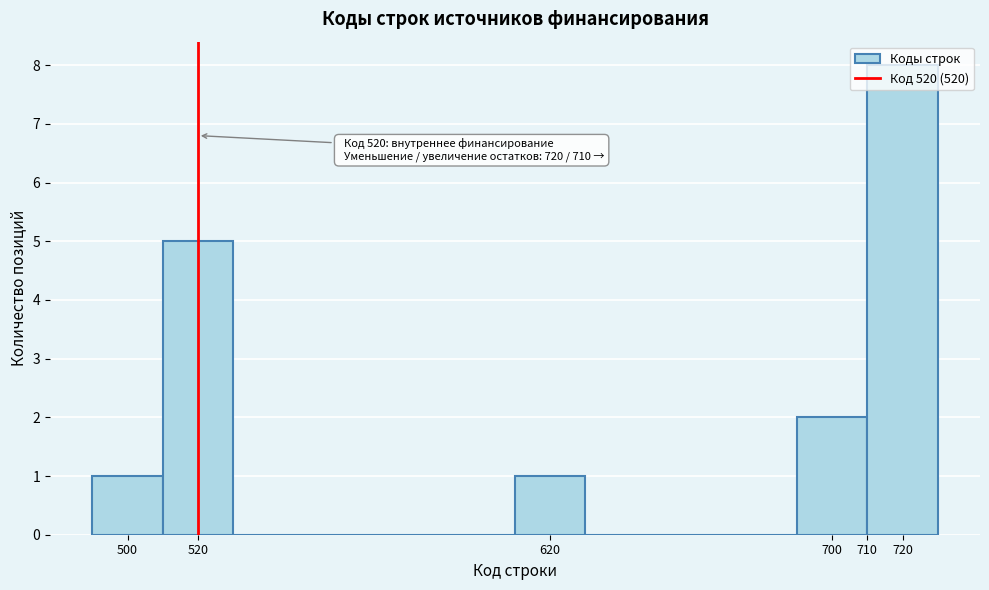

Which range on the x-axis has the tallest bar?

710 to 730